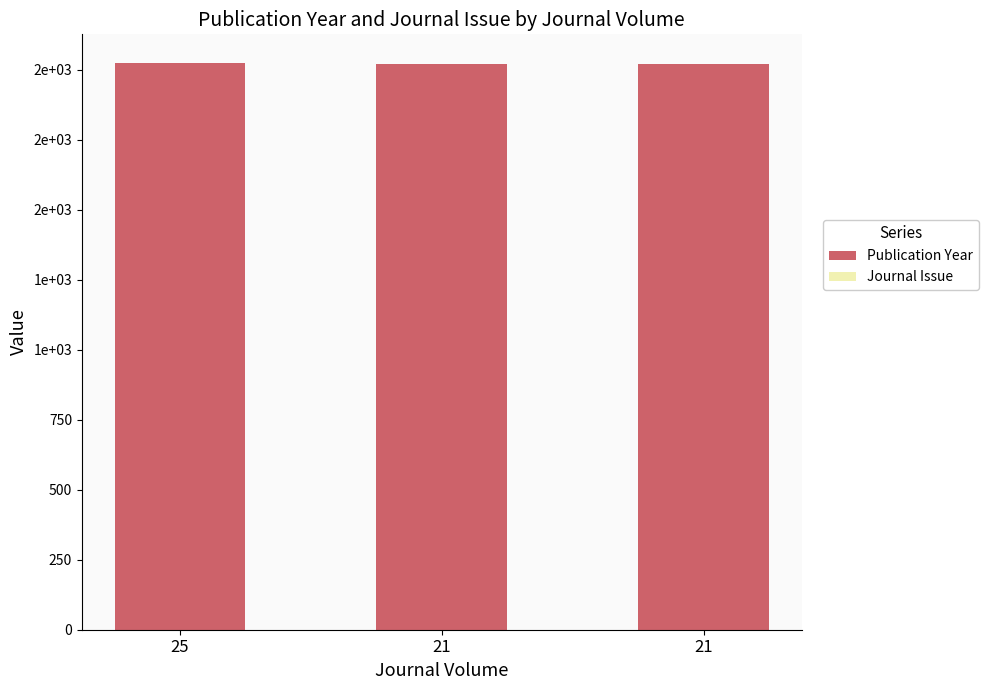

What is the value of the Publication Year bar at the 3rd from the left?

2021